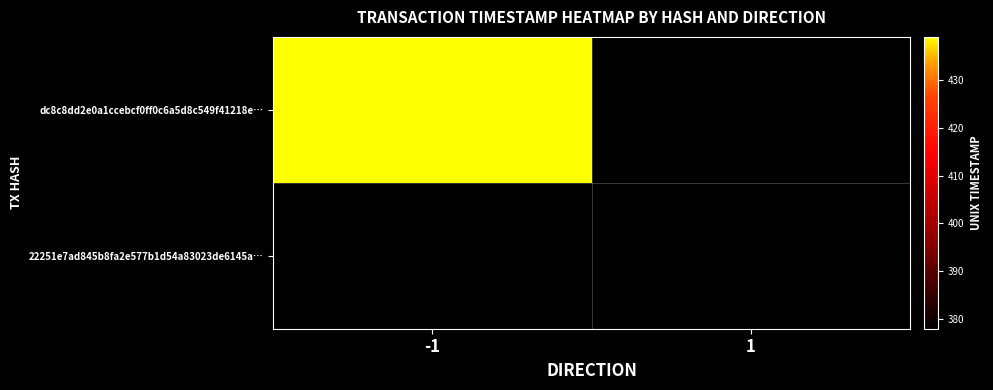

How many series are shown in this chart?

2